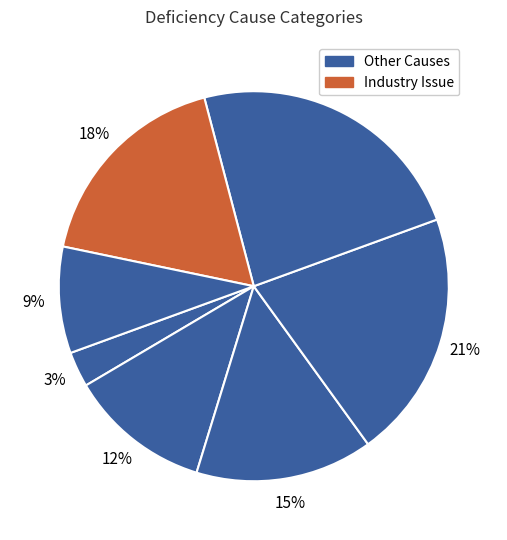

How many segments does this pie chart have?

7